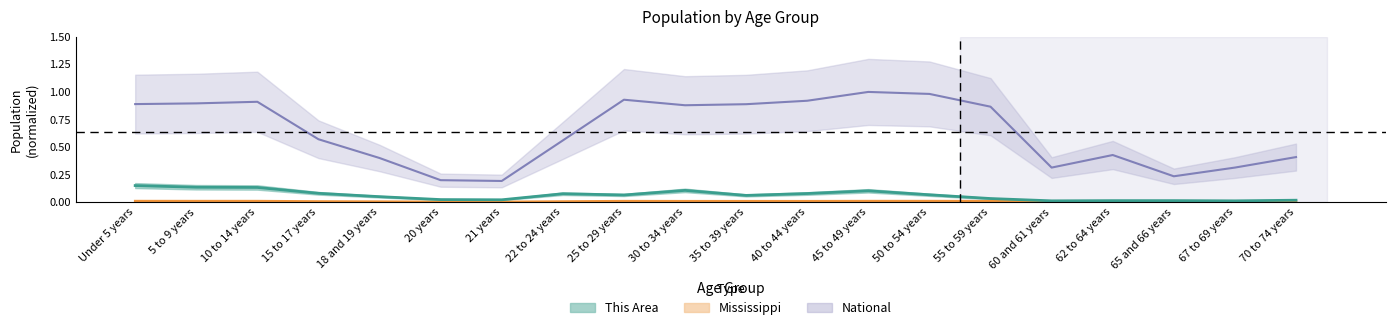

Which series has the largest total across all categories?

National